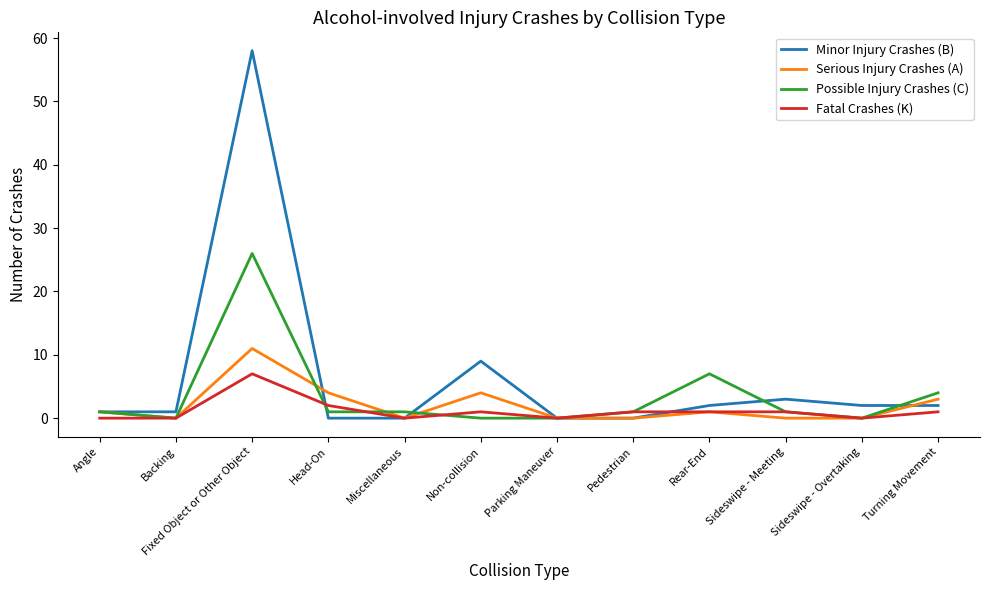

Between Fixed Object or Other Object and Head-On, which series saw the biggest shift?

Minor Injury Crashes (B)